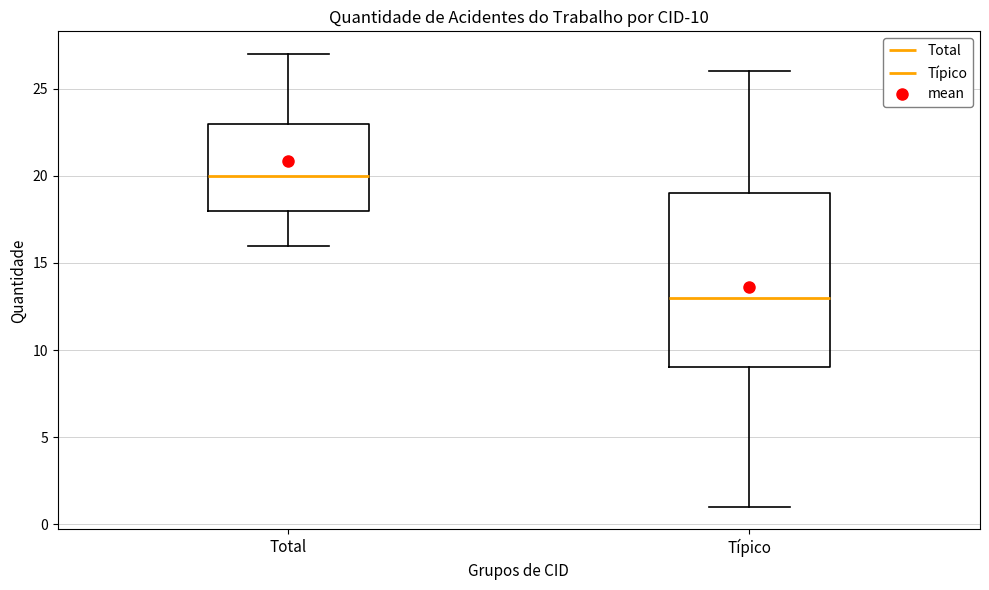

Which box's median line is the highest?

Total